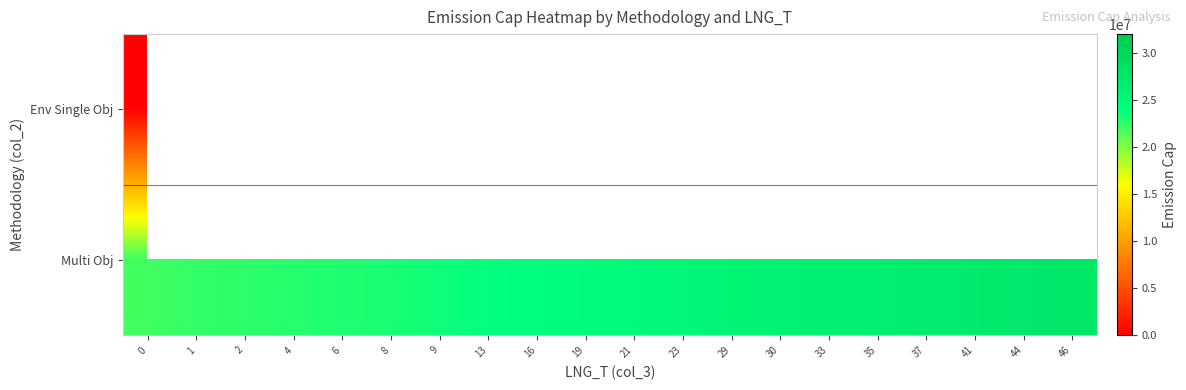

What is the average value of the row_1 series?

24745301.9